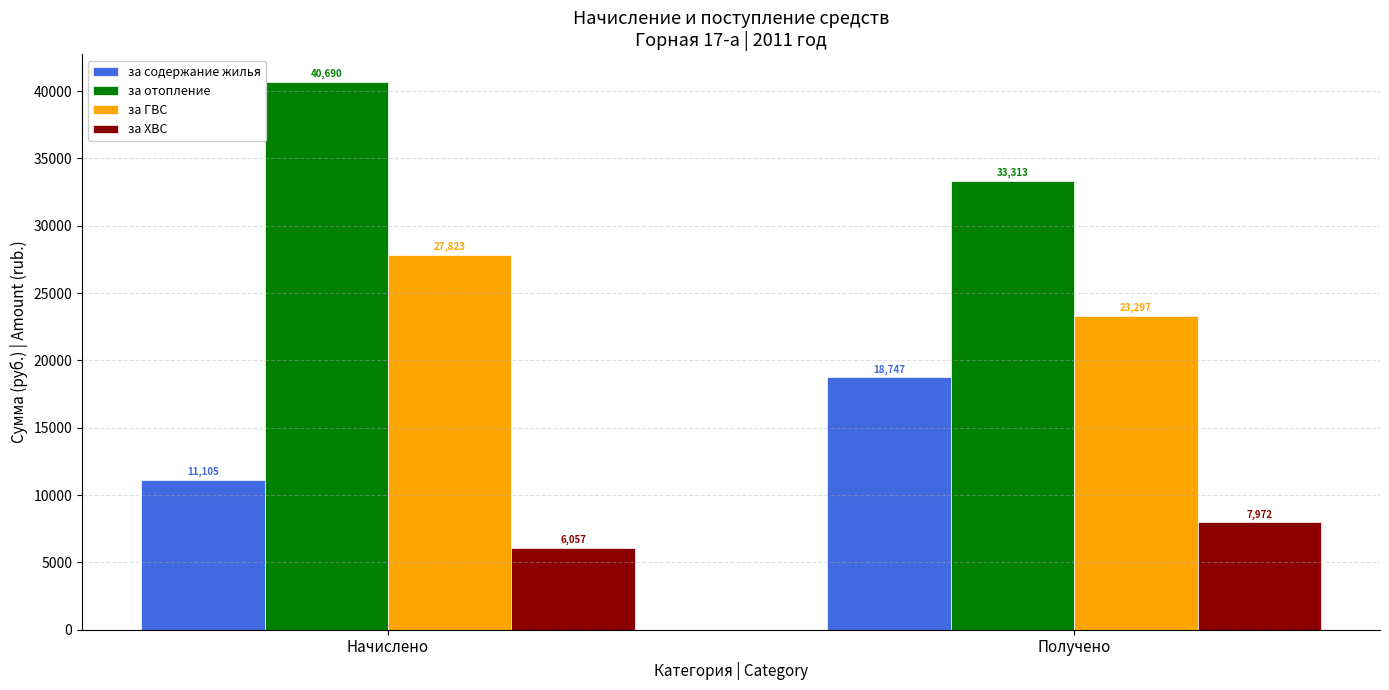

Which series has the largest total across all categories?

за отопление